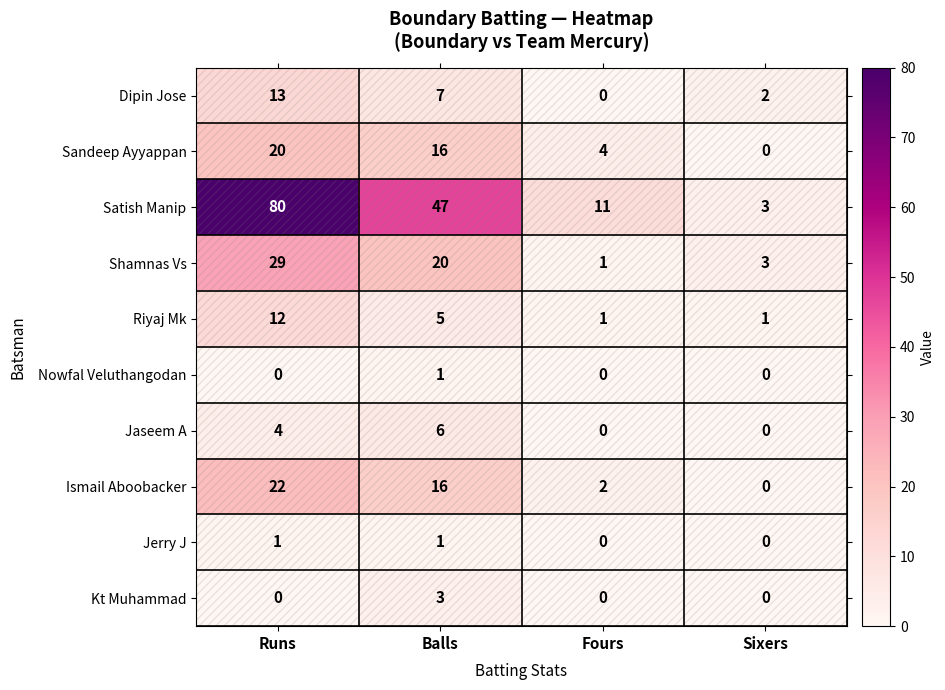

Between Runs and Fours, which series saw the biggest shift?

Satish Manip